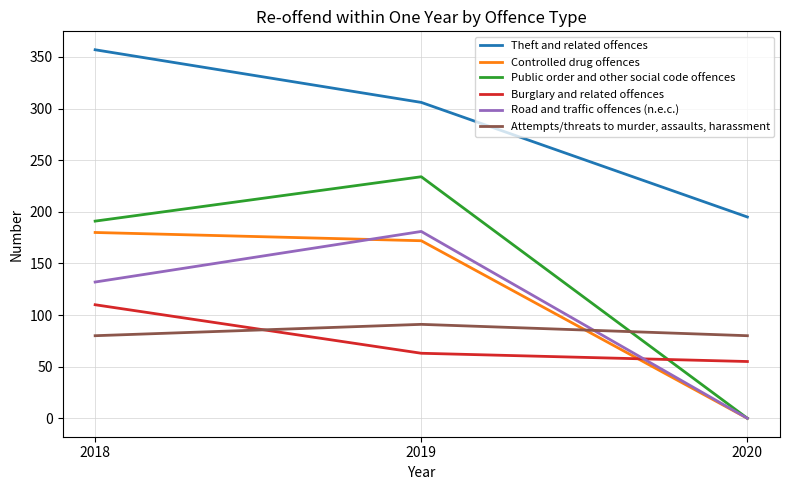

What is the difference between the Public order and other social code offences values at 2019 and 2020?

234